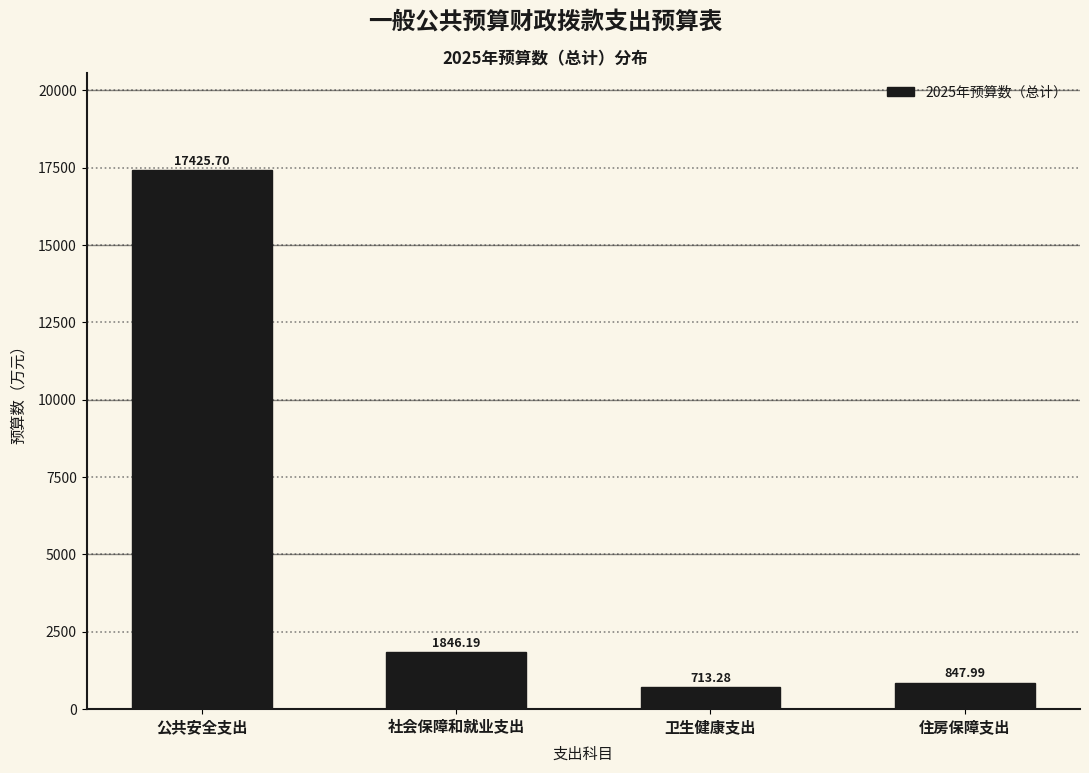

Which category has the highest value across all series?

公共安全支出